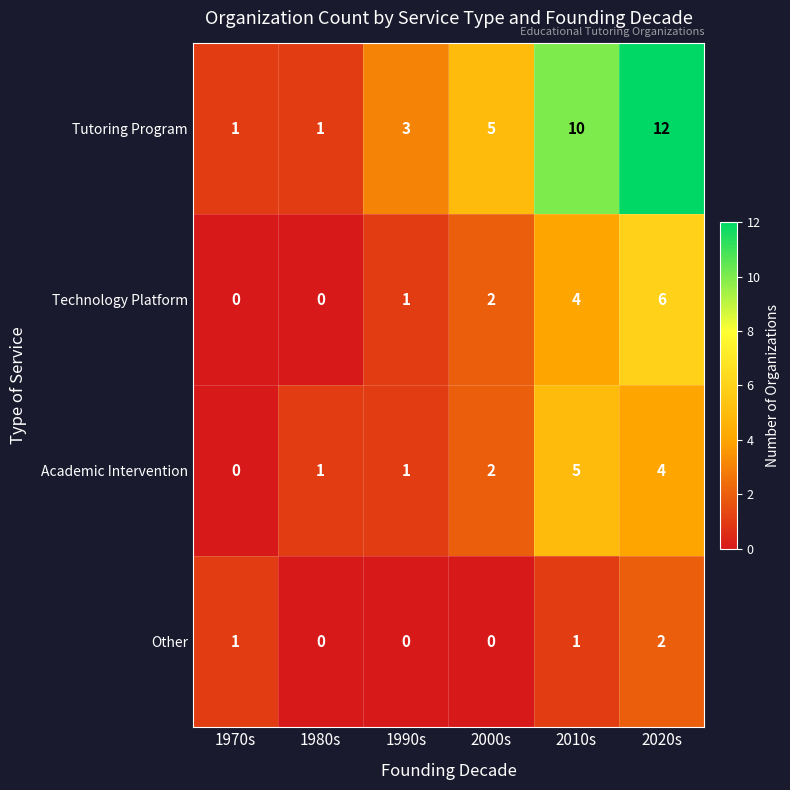

Reading left to right, extract all data points from this chart.

Tutoring Program: 1970s=1	1980s=1	1990s=3	2000s=5	2010s=10	2020s=12
Technology Platform: 1970s=0	1980s=0	1990s=1	2000s=2	2010s=4	2020s=6
Academic Intervention: 1970s=0	1980s=1	1990s=1	2000s=2	2010s=5	2020s=4
Other: 1970s=1	1980s=0	1990s=0	2000s=0	2010s=1	2020s=2